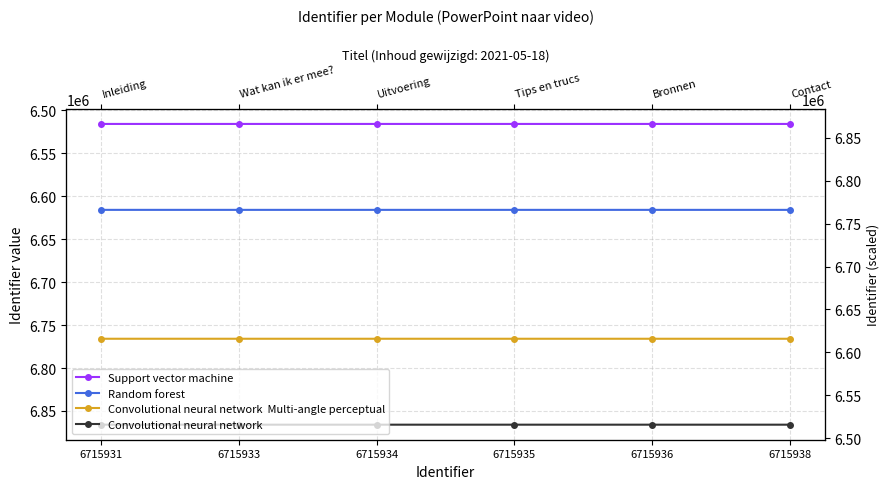

Where does the Convolutional neural network  Multi-angle perceptual series first go above 6765935?

6715936